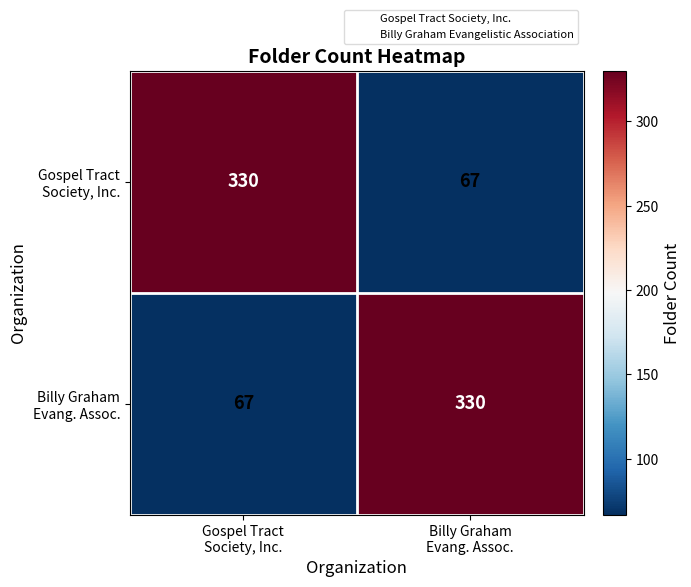

Count the number of data series in this chart.

2